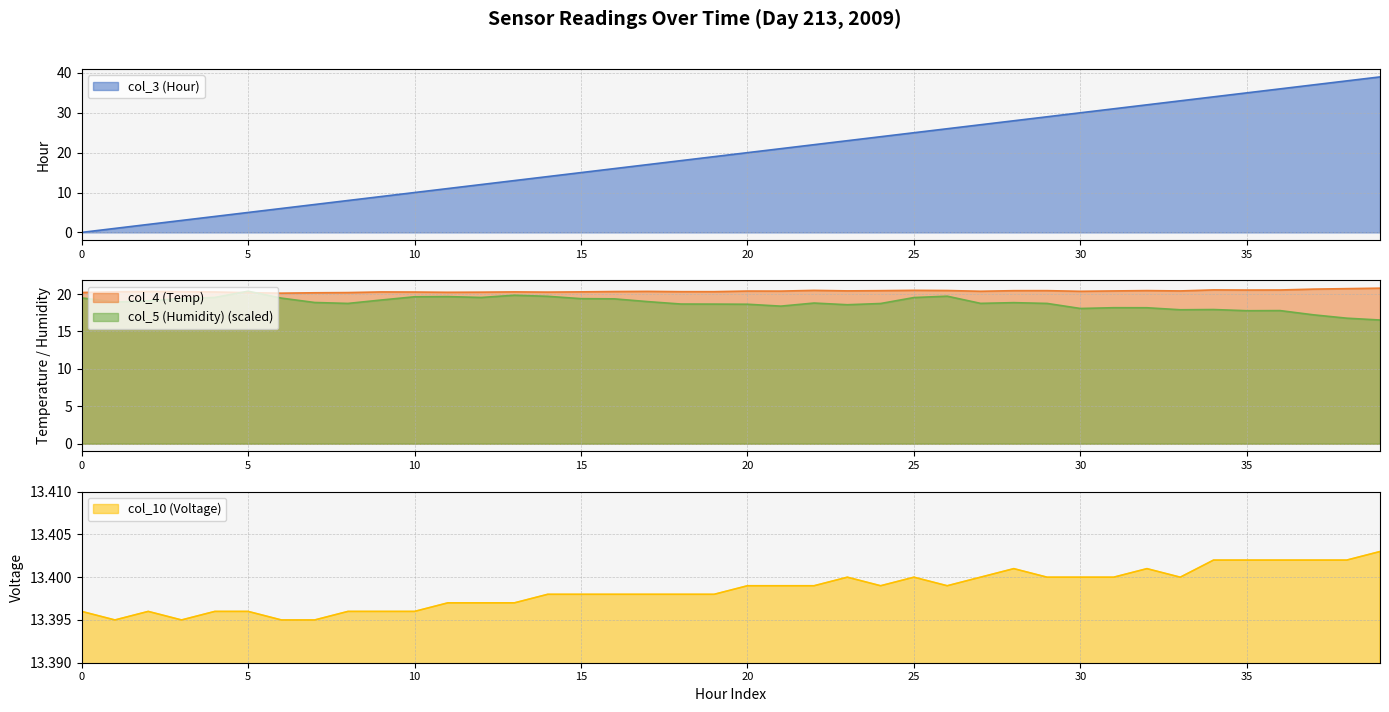

Is the value of col_4 (Temp) at 0 greater than the value of col_5 (Humidity) at 34?

Yes